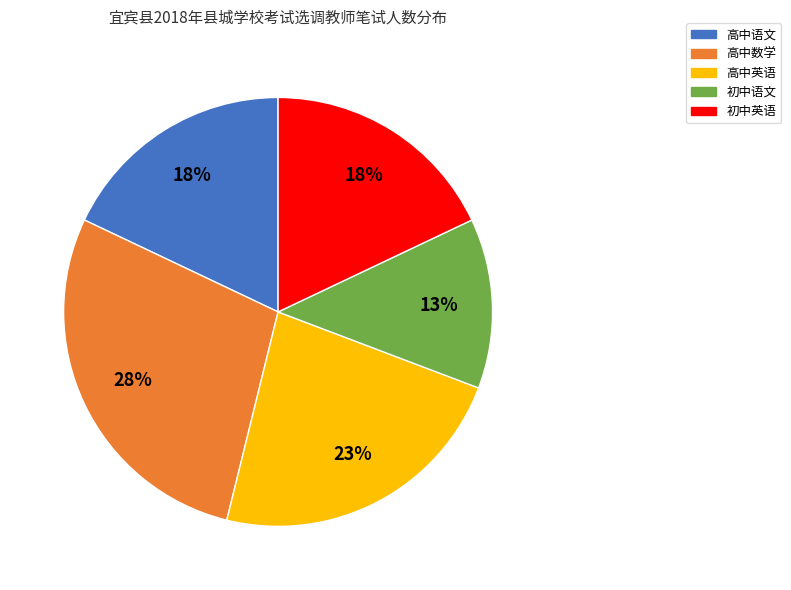

Which slice is the largest?

高中数学